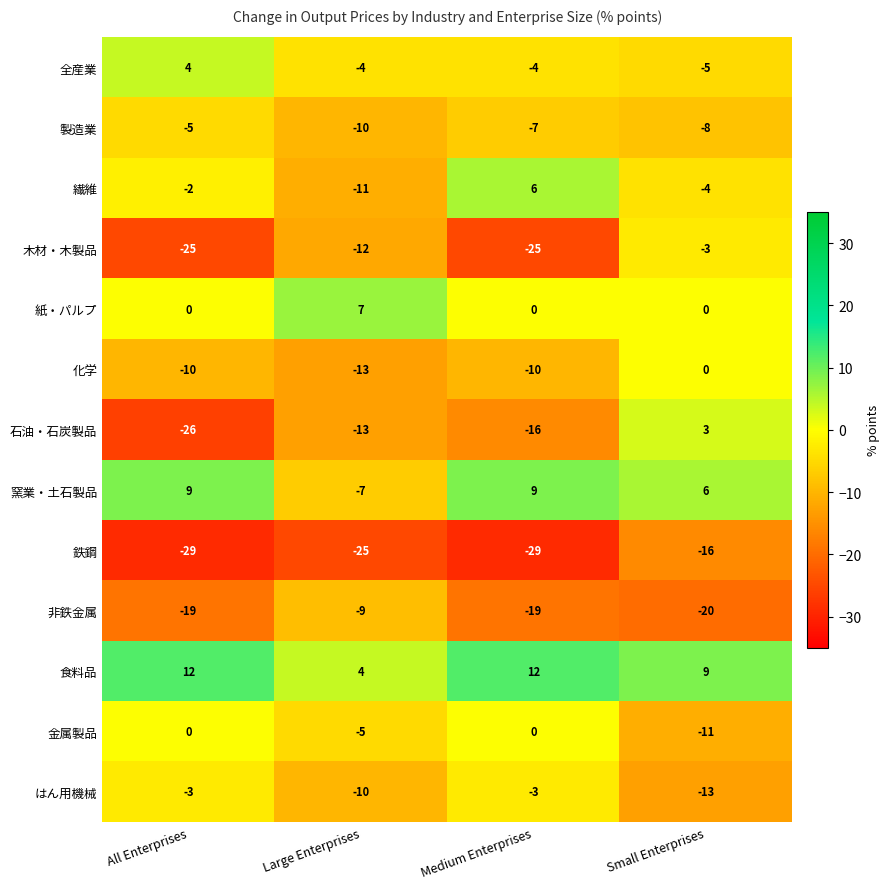

Count the number of categories in the chart.

4